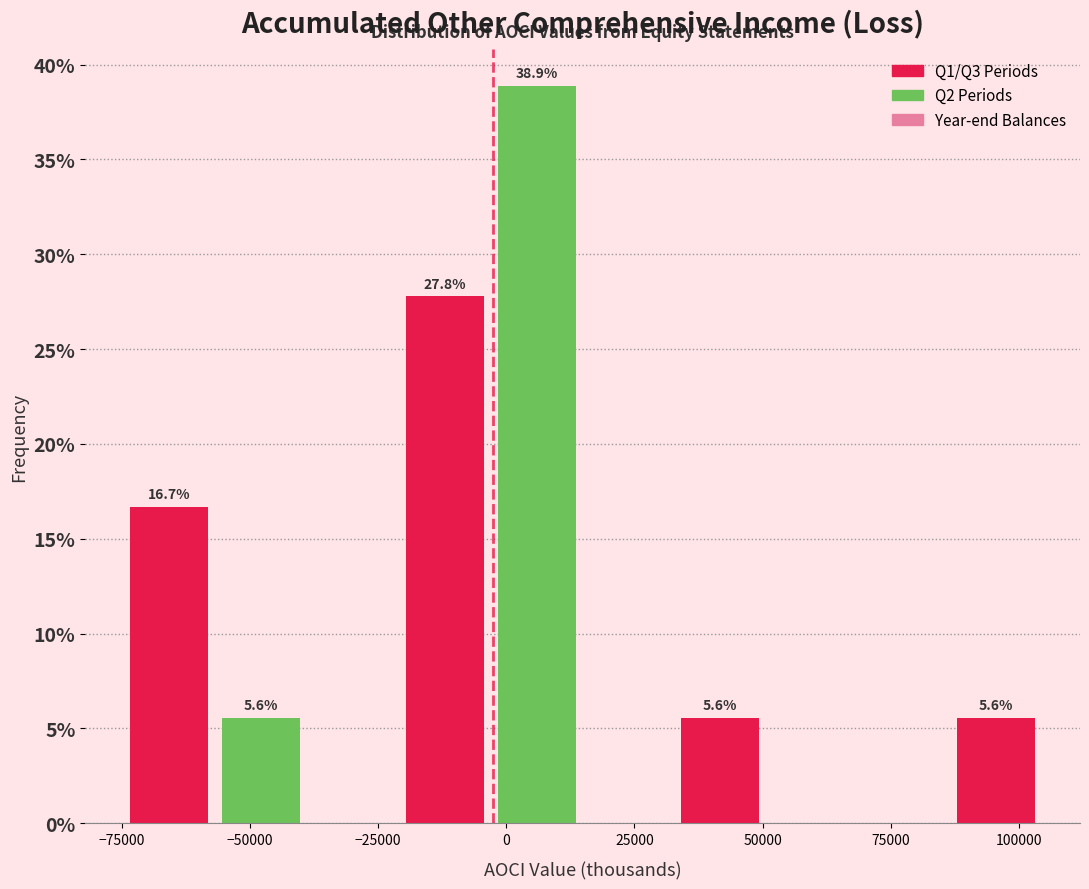

Around what value on the x-axis is the tallest bar? Give the approximate position of its centre, as read against the axis.

5000